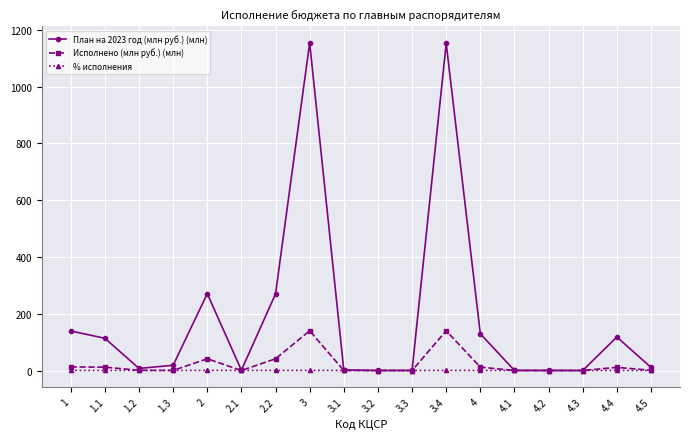

How many categories are shown in the chart?

18